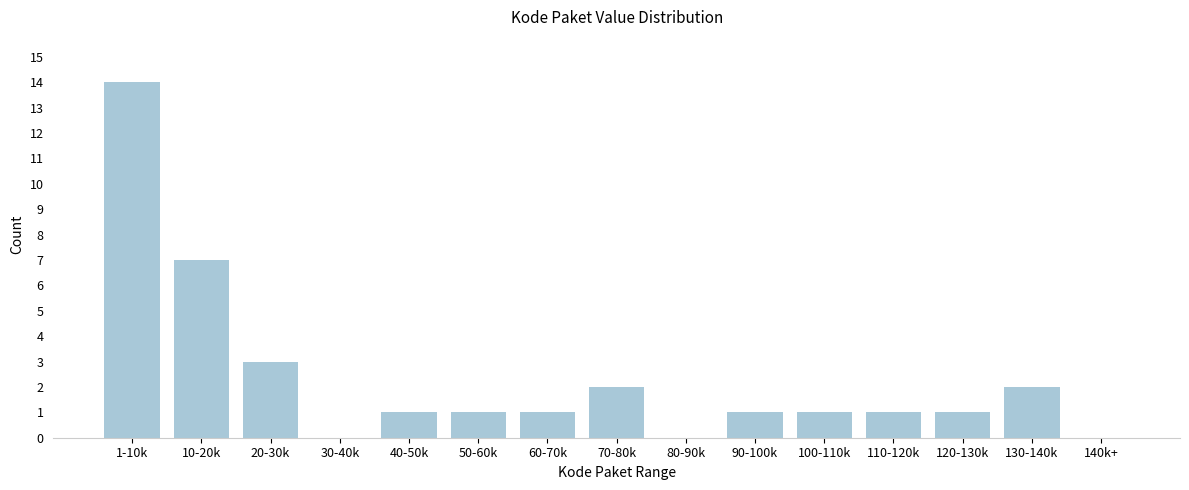

Reading left to right, transcribe all the data shown in this chart.

1-10k=14	10-20k=7	20-30k=3	30-40k=0	40-50k=1	50-60k=1	60-70k=1	70-80k=2	80-90k=0	90-100k=1	100-110k=1	110-120k=1	120-130k=1	130-140k=2	140k+=0